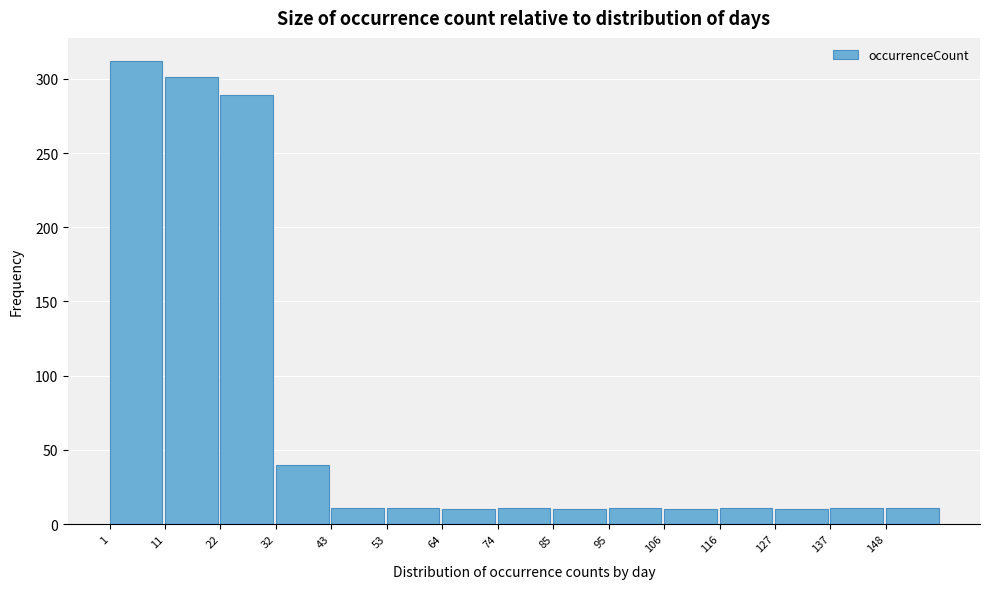

What is the sum of all values?

1059